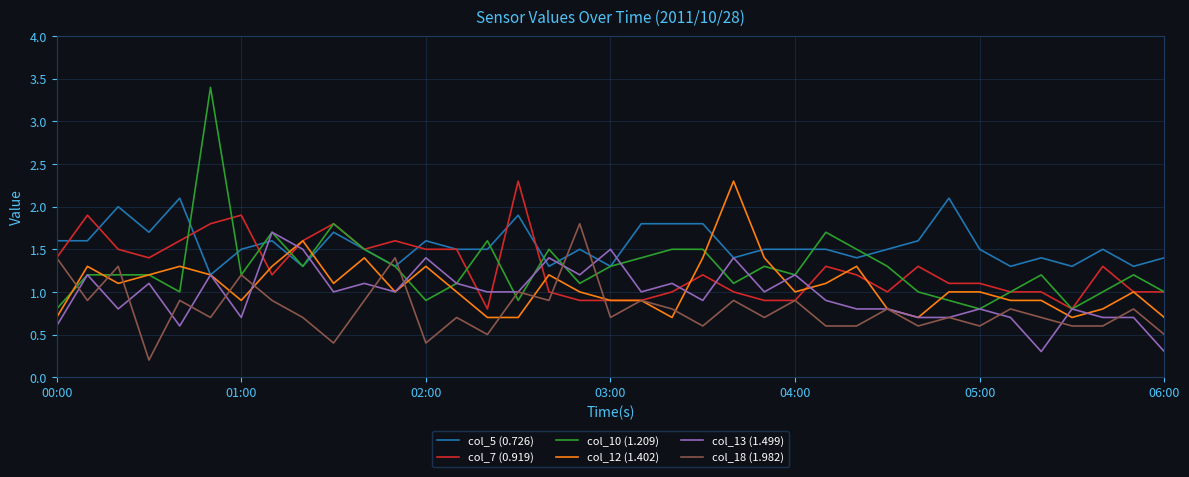

How many interior local peaks does the col_18 (1.982) series have?

14